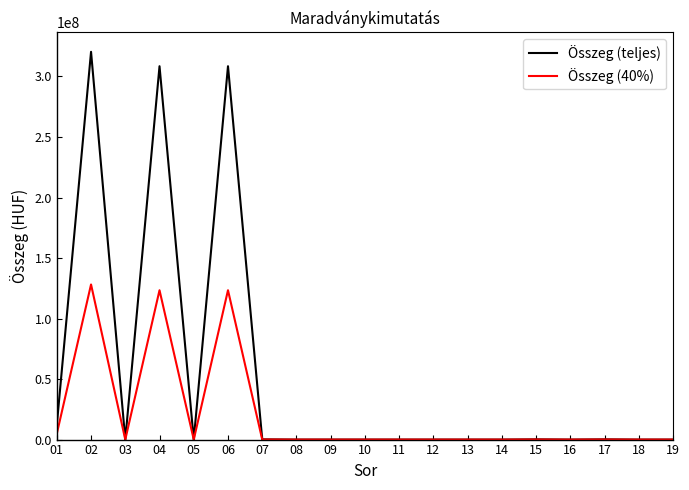

Is it true that Összeg (40%) equals 0.0 at 10?

True